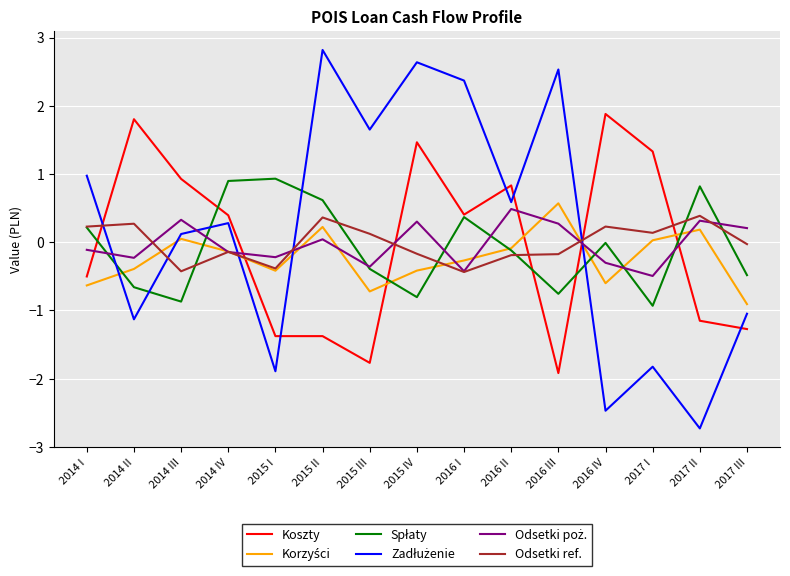

Which series changed the most between 2017 I and 2017 III?

Koszty